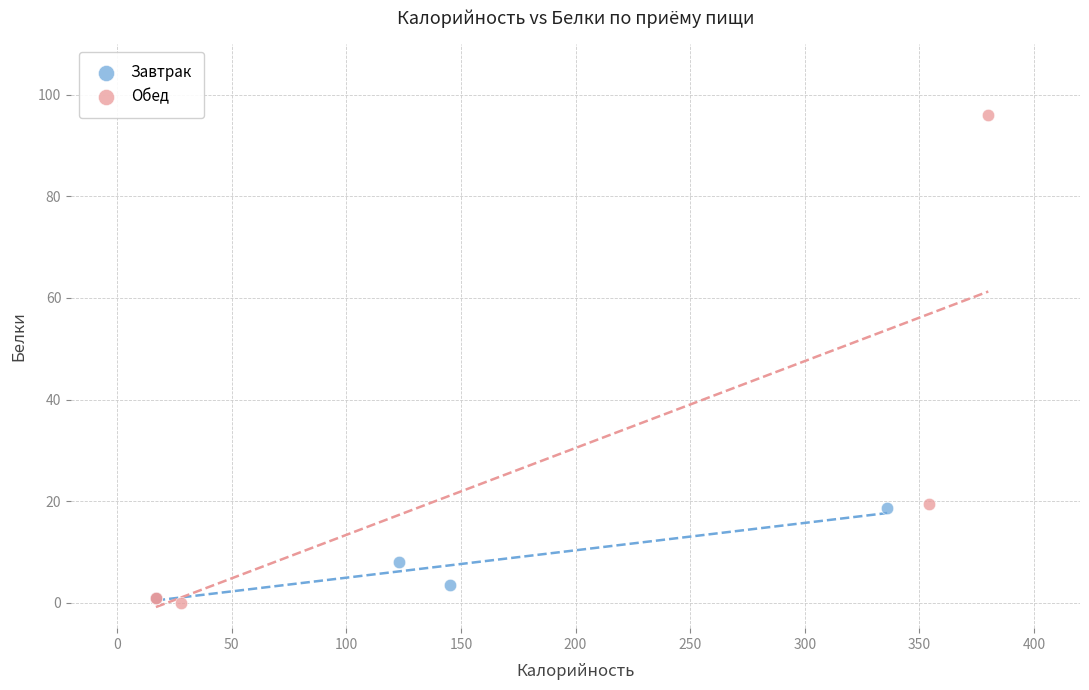

Which series reaches the maximum Y coordinate?

Обед